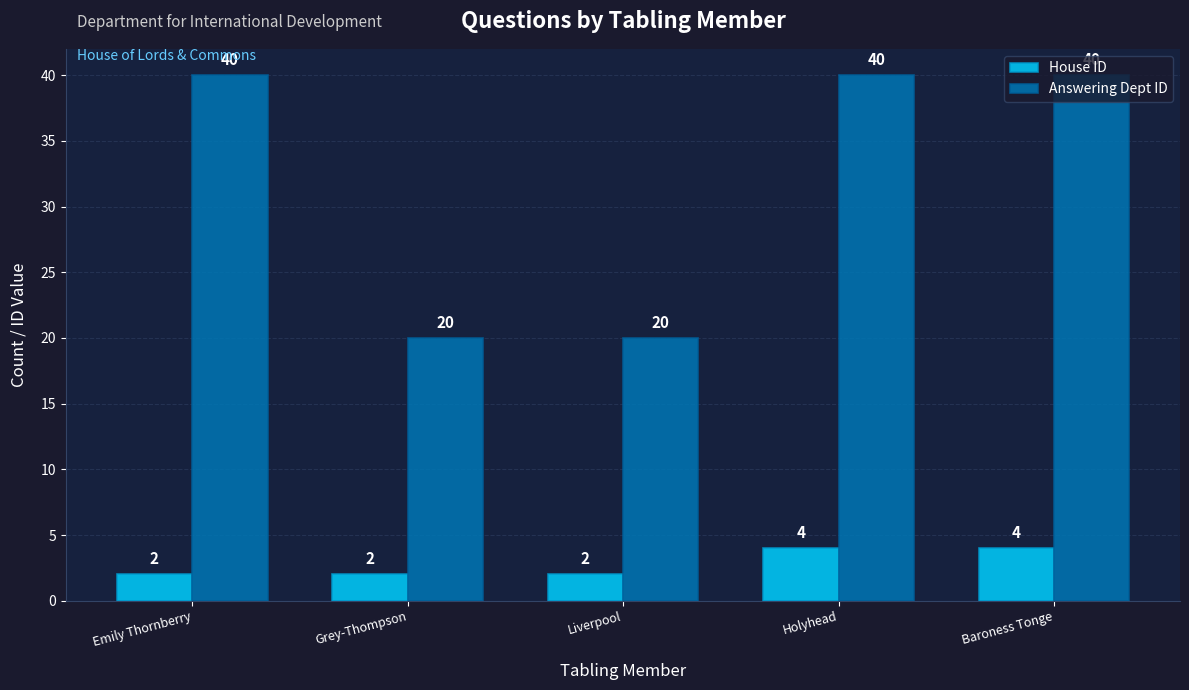

The value of Answering Dept ID at Baroness Tonge is 40. True or false?

True